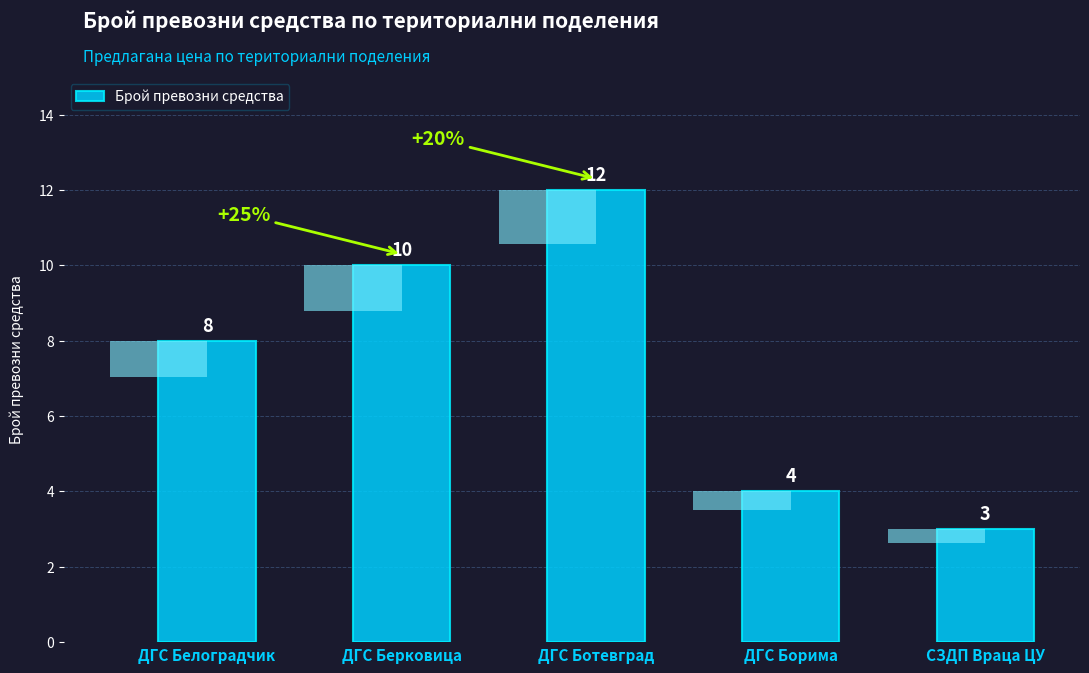

How many values are below 8?

2